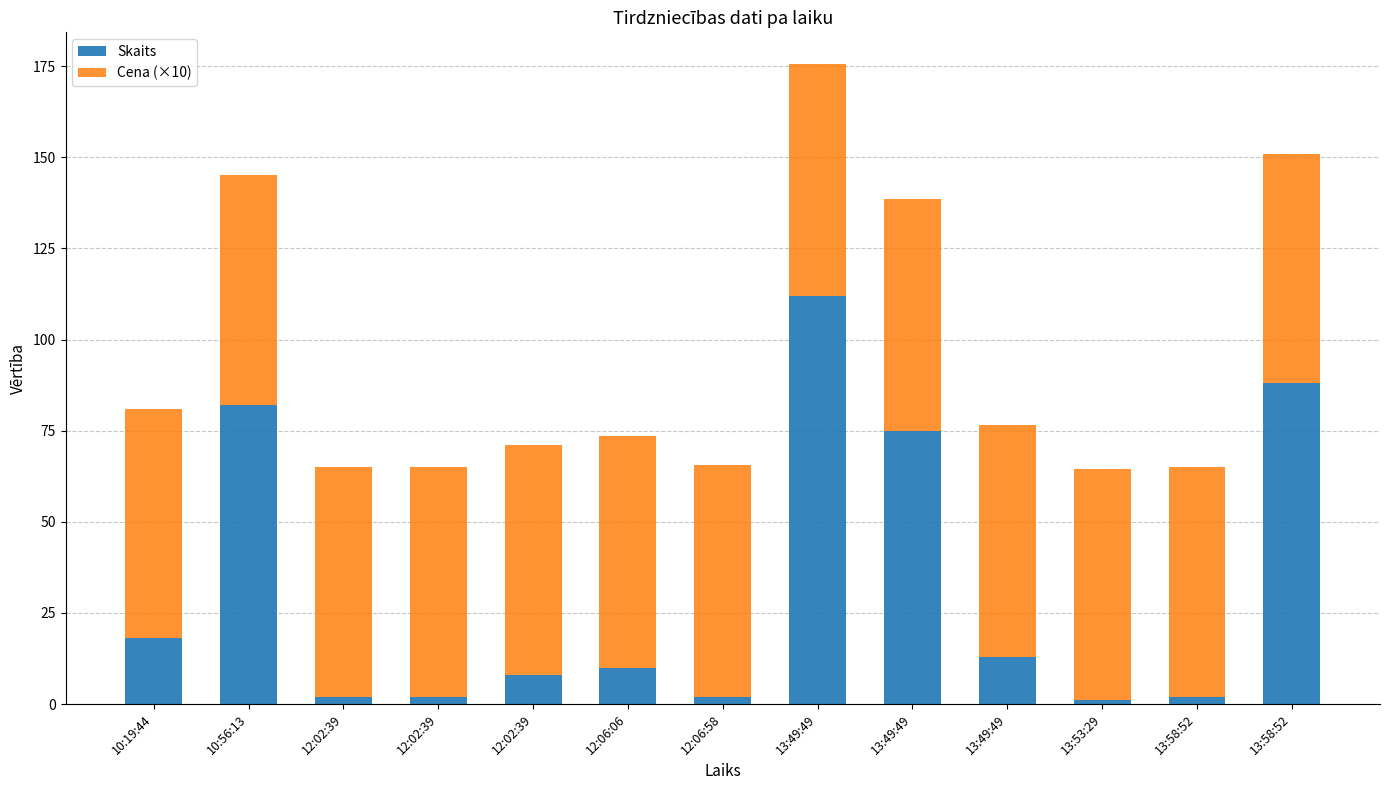

How many values in the Skaits series are below 10?

6